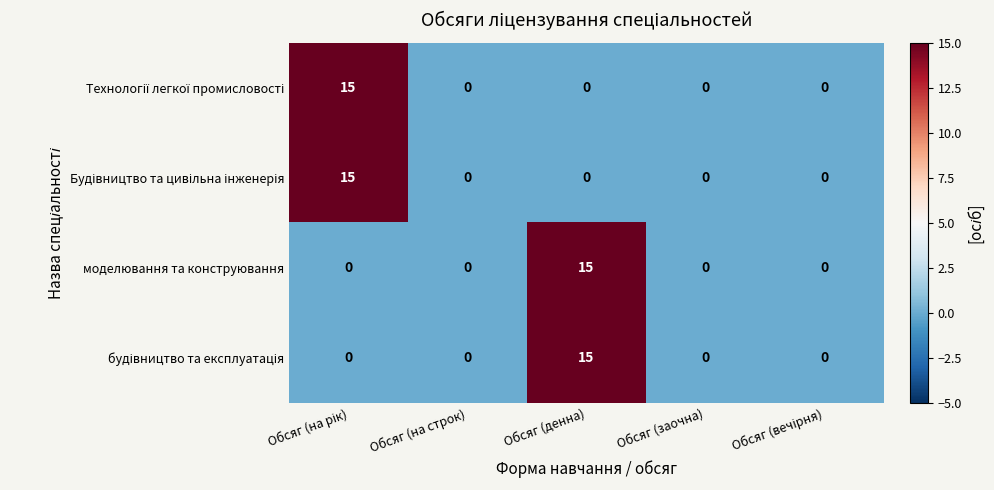

How many data points does each series have?

5